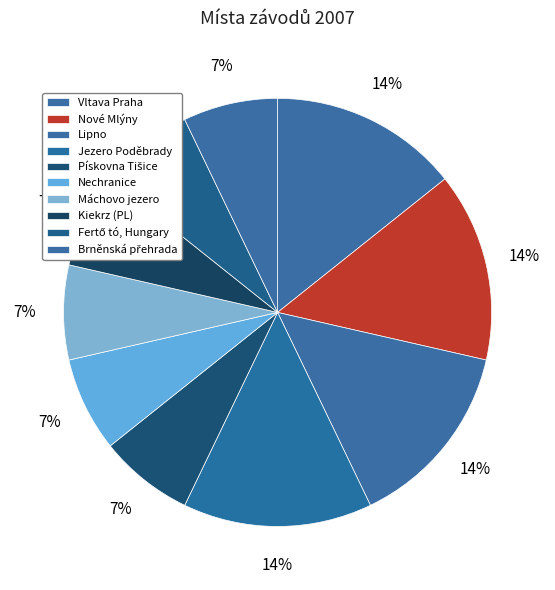

How many segments does this pie chart have?

10